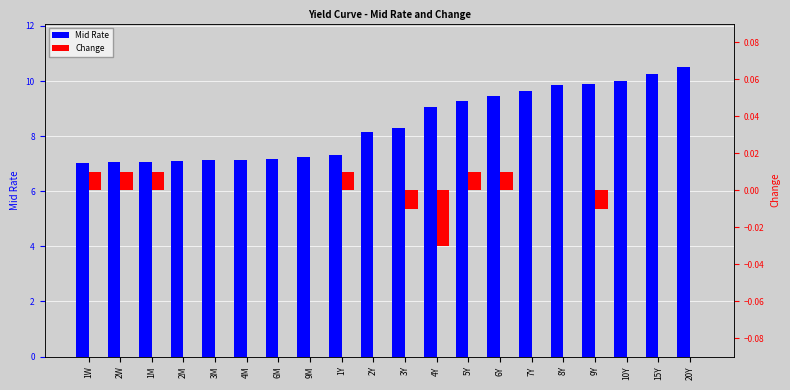

At which category is the sum across all series the highest?

20Y